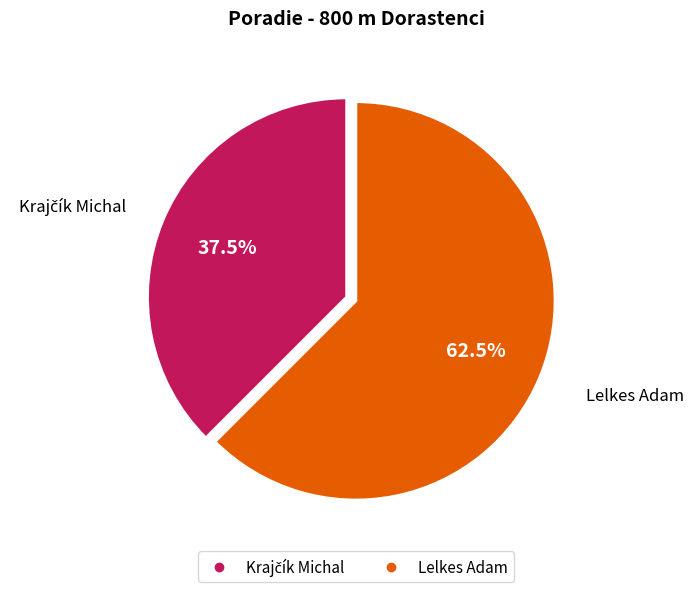

What portion of the pie excludes Lelkes Adam?

37.5%